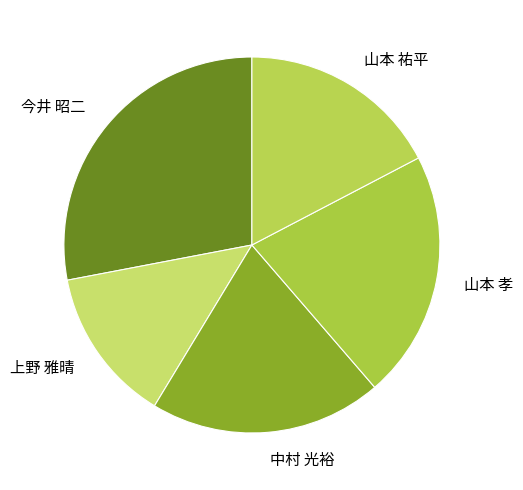

Is it true that 中村 光裕 is 15% of the pie?

False